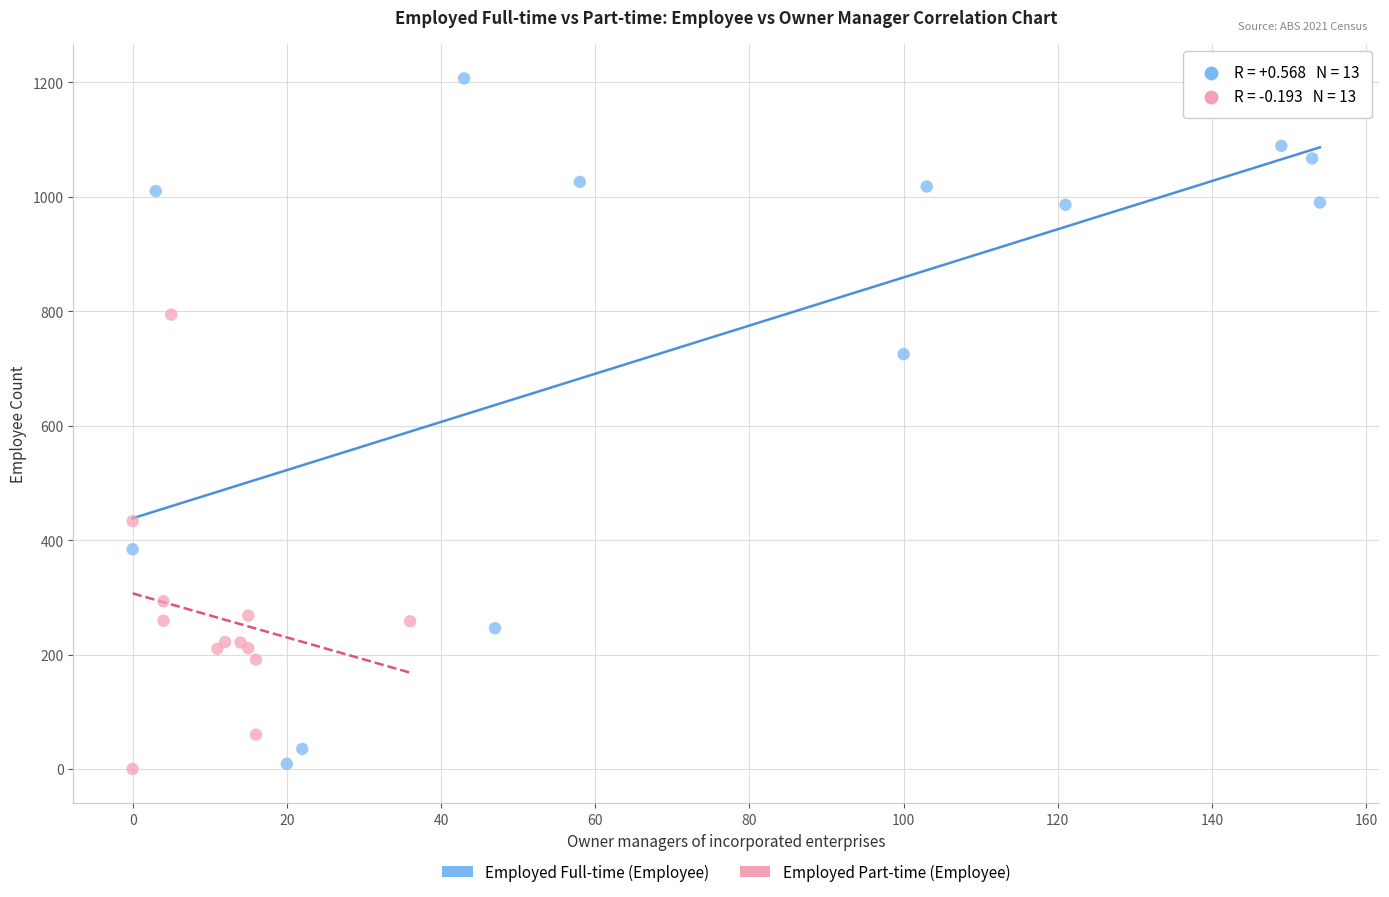

Which series has the largest Y range (max minus min)?

Employed Full-time (Employee)